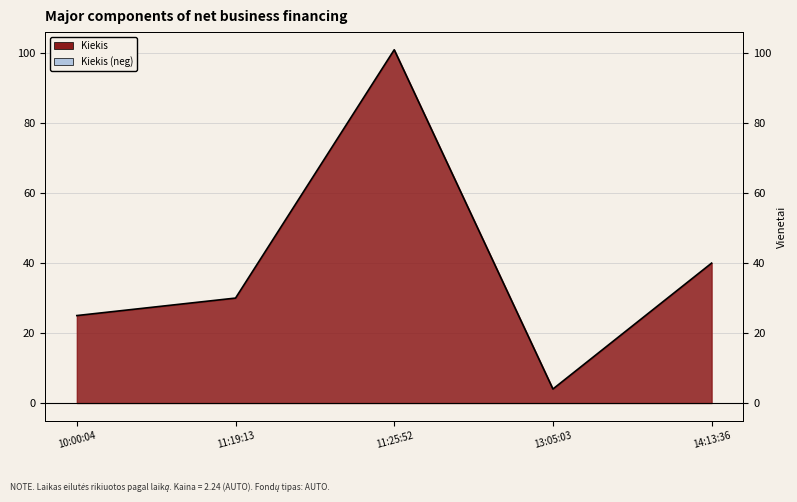

How many categories are shown in the chart?

5